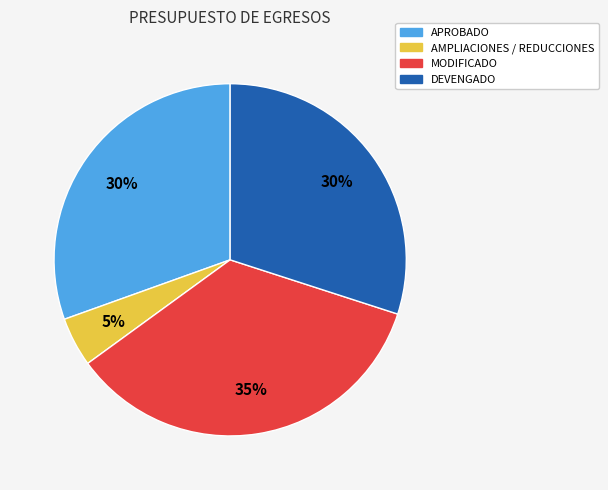

What percentage is the AMPLIACIONES / REDUCCIONES slice, to the nearest percent?

5%